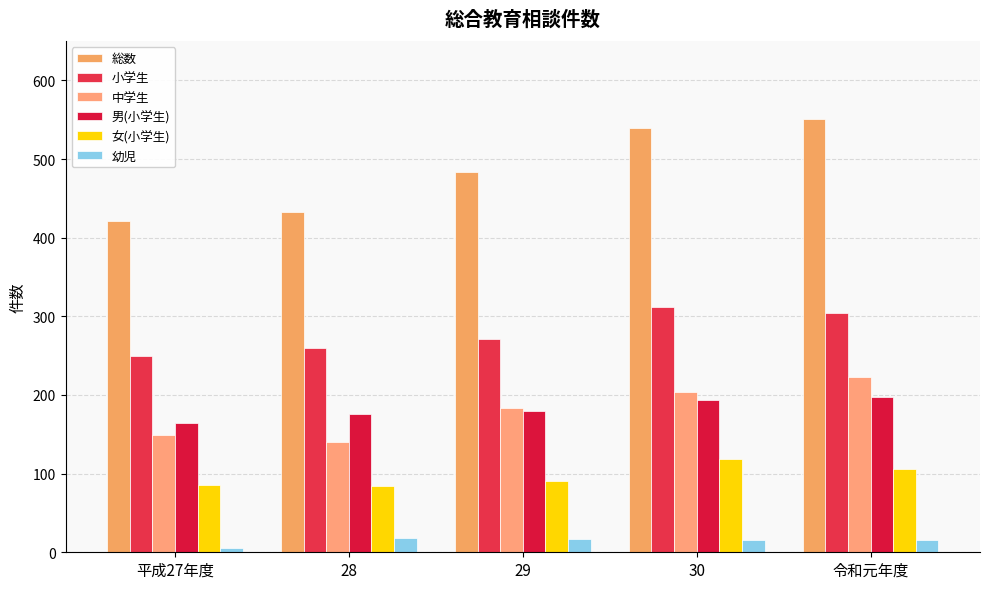

How many data points in 中学生 are less than 184?

2